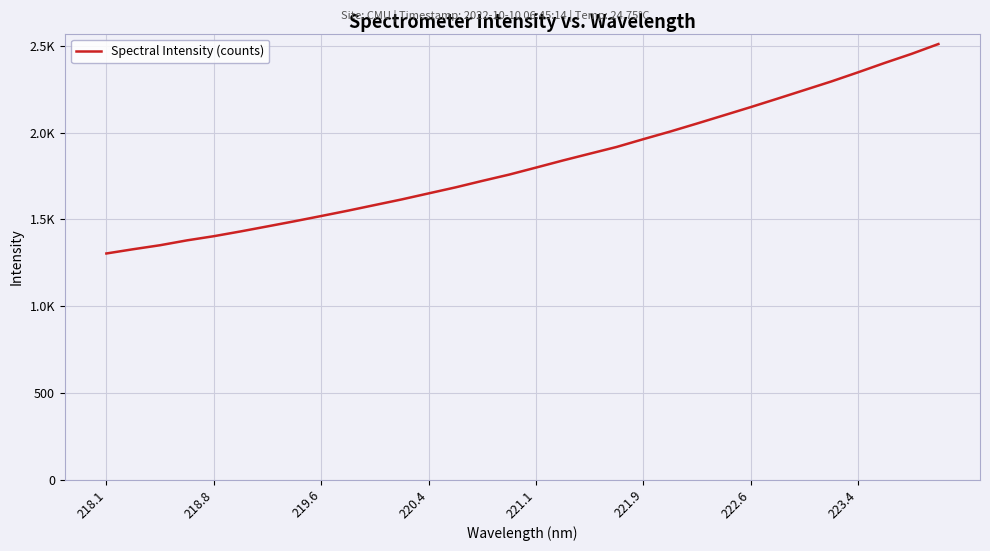

What is the value of the 4th point from the left?

1378.7